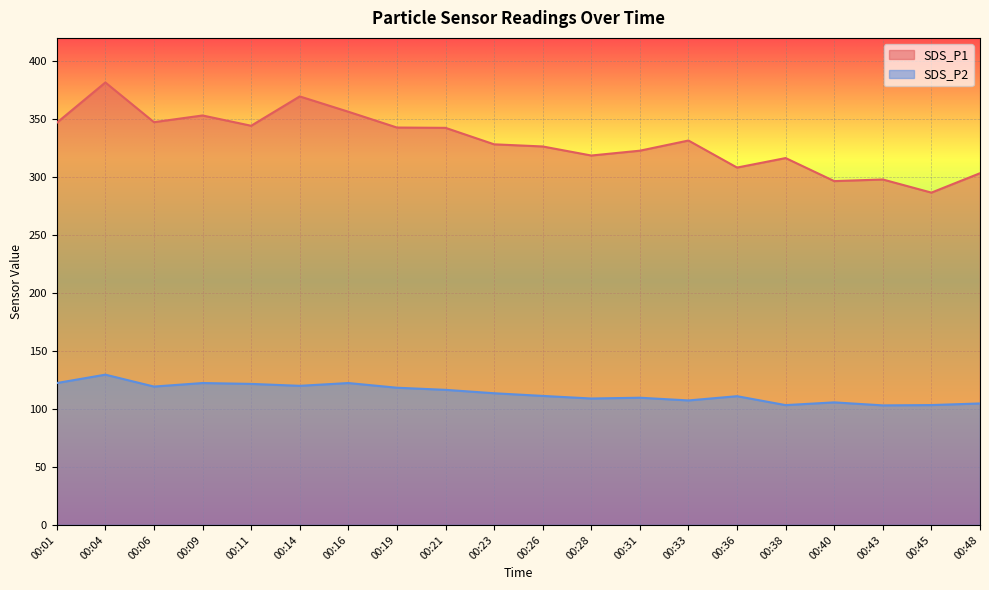

The SDS_P1 series shows 131.5 at 00:19. True or false?

False